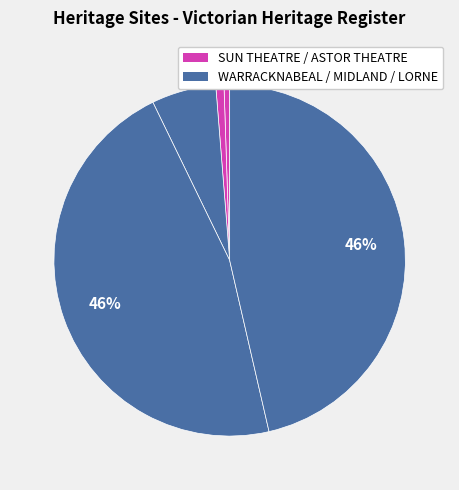

Count the number of slices in the pie.

5